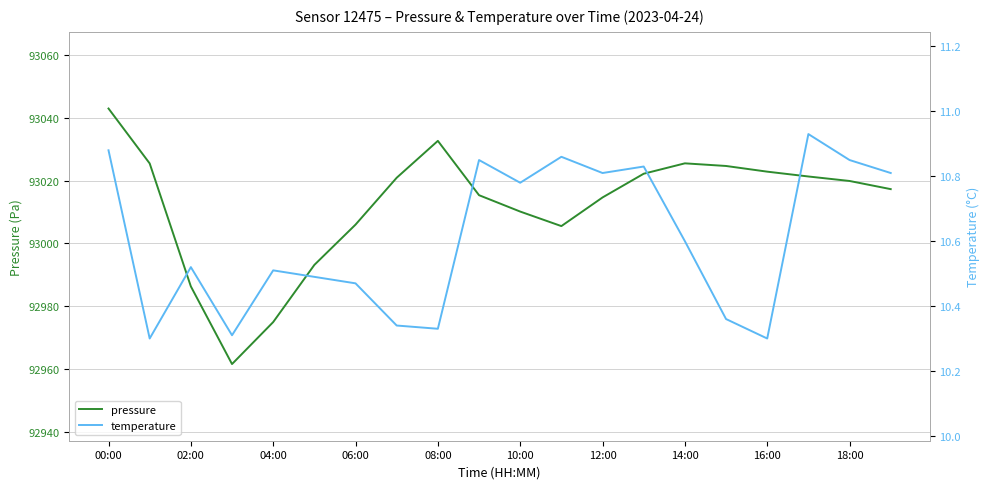

What are all the series names shown in the legend?

pressure, temperature